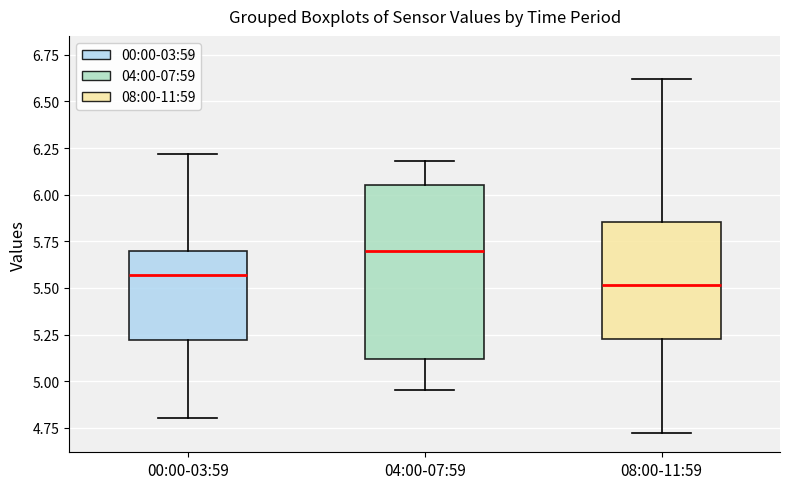

Which box is the tallest, from its lower edge to its upper edge?

04:00-07:59